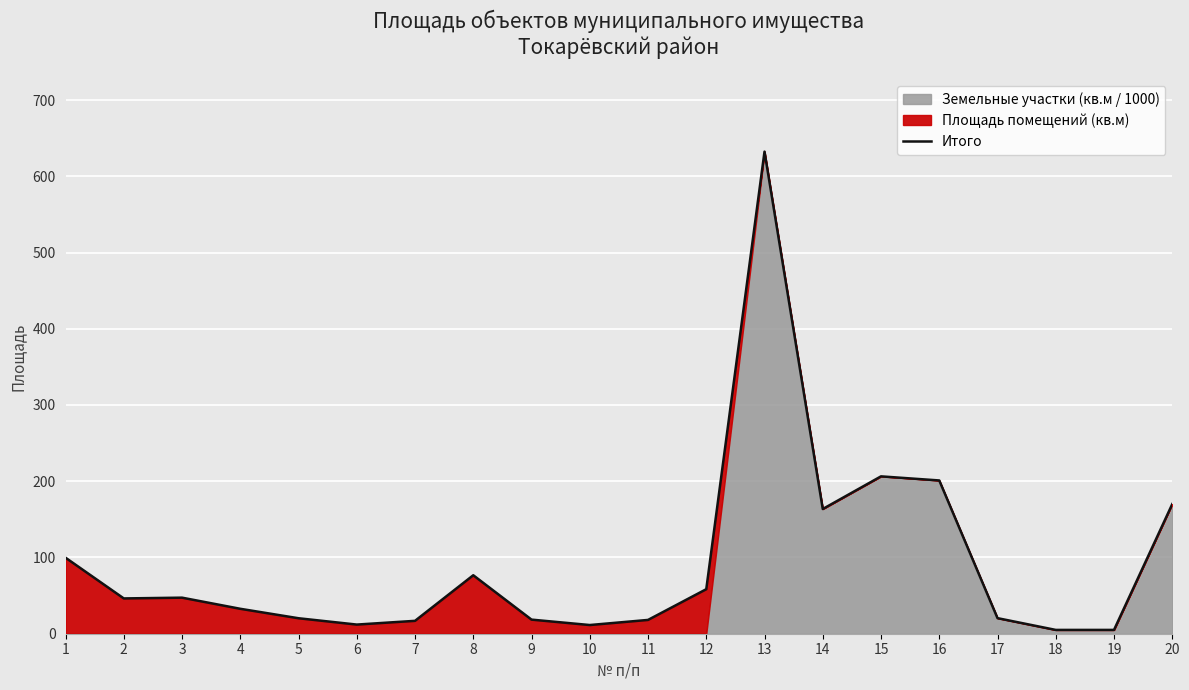

Which label corresponds to the smallest value in the chart?

18